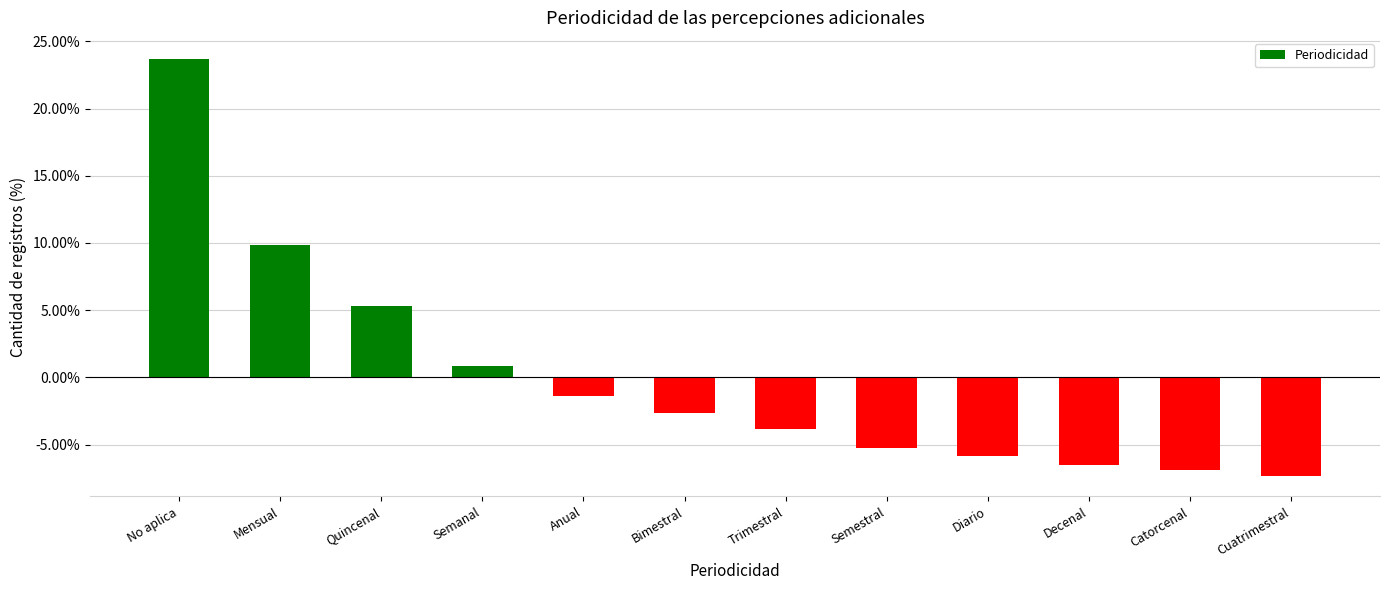

True or false: the data shows 5.3 at Quincenal.

True